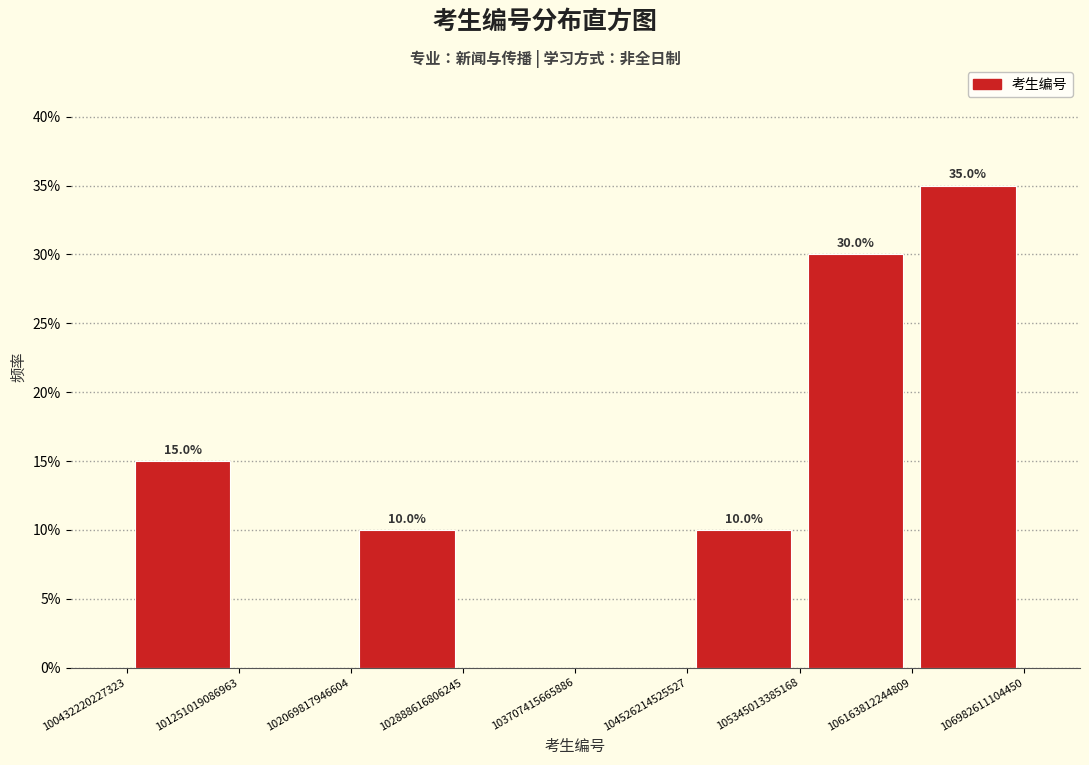

Over which range of the x-axis is the bar tallest?

106163812244809 to 106982611104450